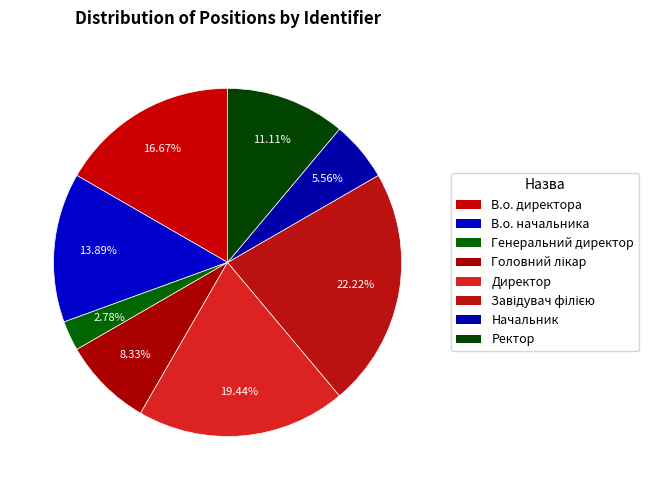

How many segments does this pie chart have?

8